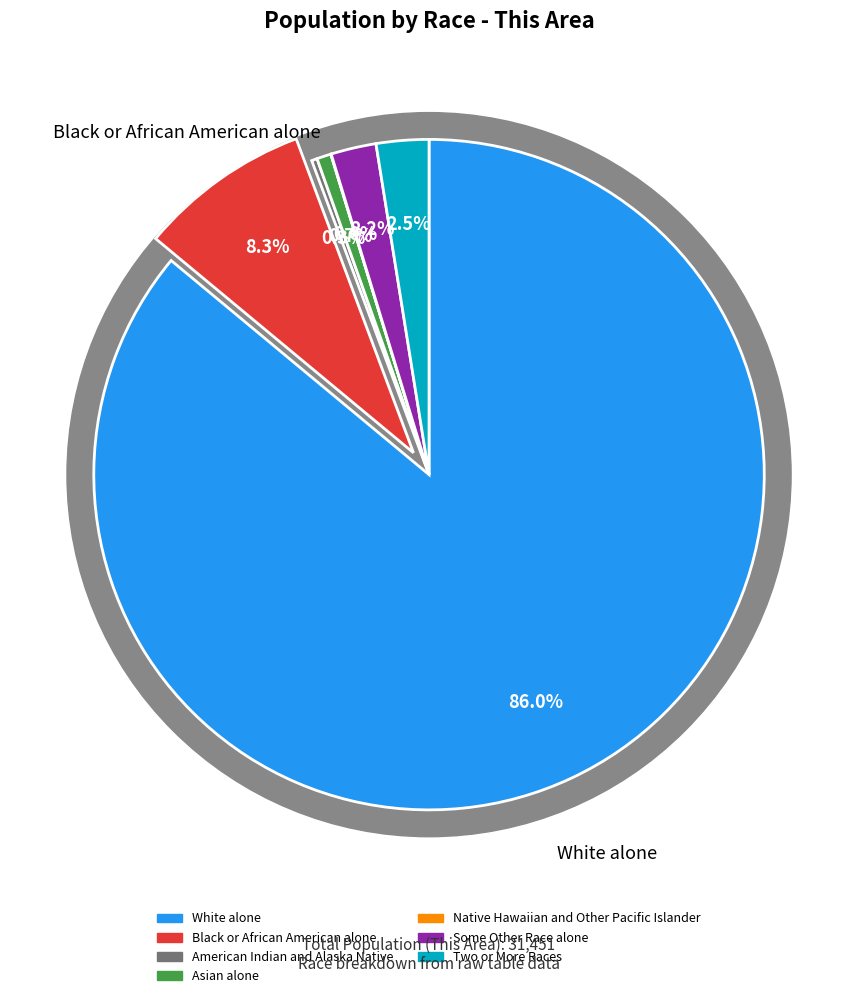

Is it true that American Indian and Alaska Native is 0% of the pie?

True